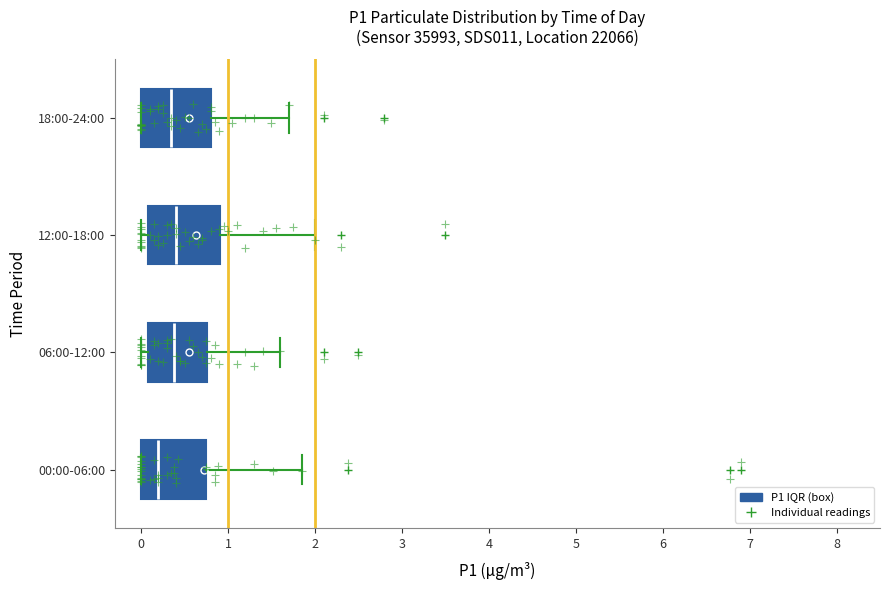

Where is the right edge of the box for 12:00-18:00 on the x-axis? The values are not printed on the chart, so give them approximately, as read against the axis.

0.9